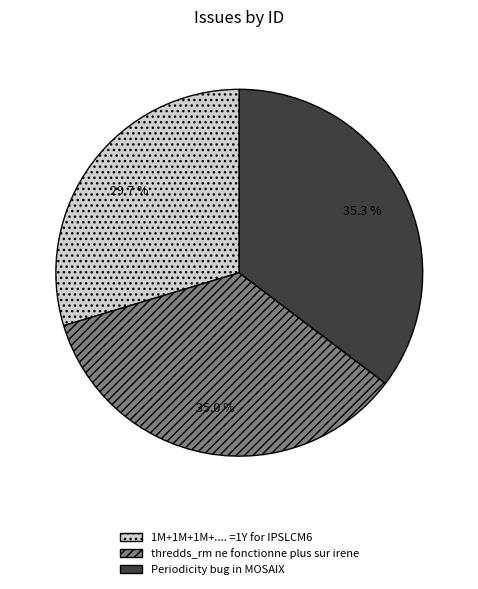

Count the number of slices in the pie.

3